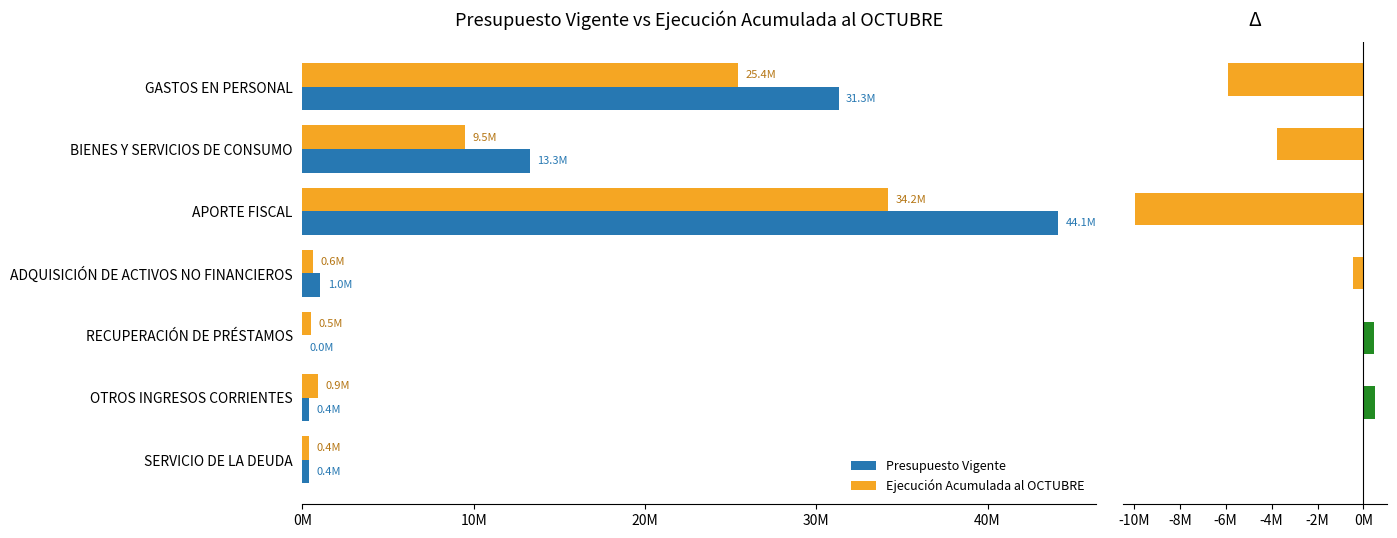

Read the Presupuesto Vigente value at SERVICIO DE LA DEUDA.

377067